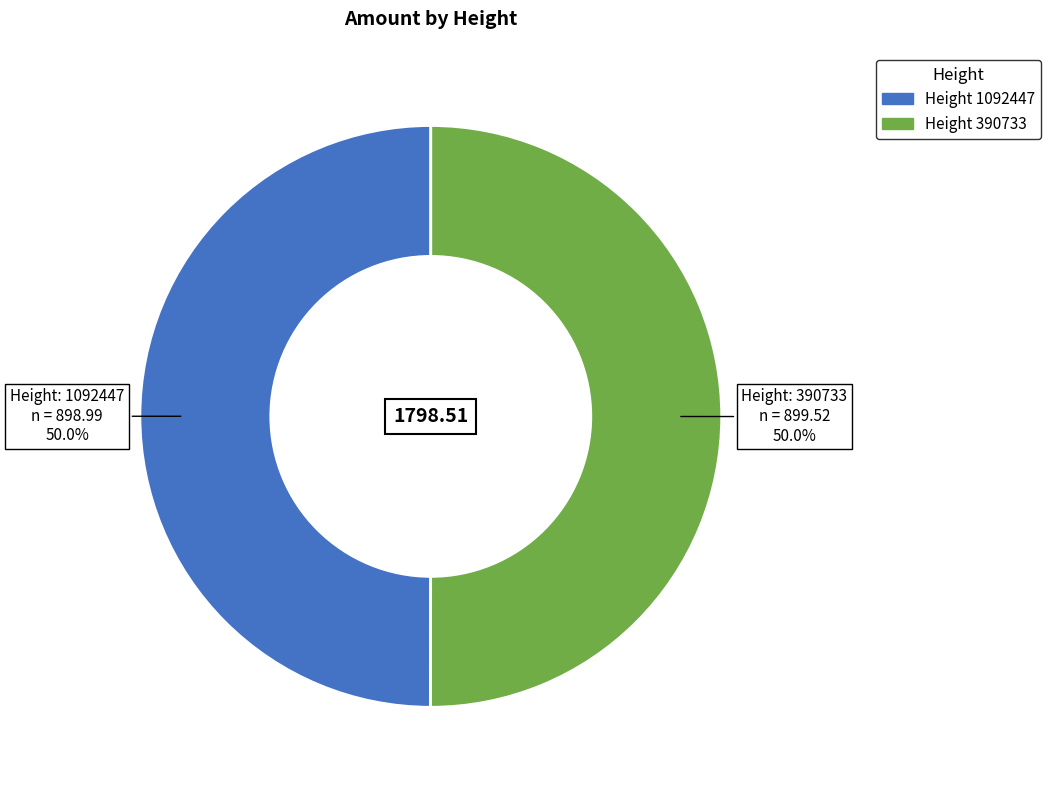

Is there any slice that represents more than half of the pie?

Yes